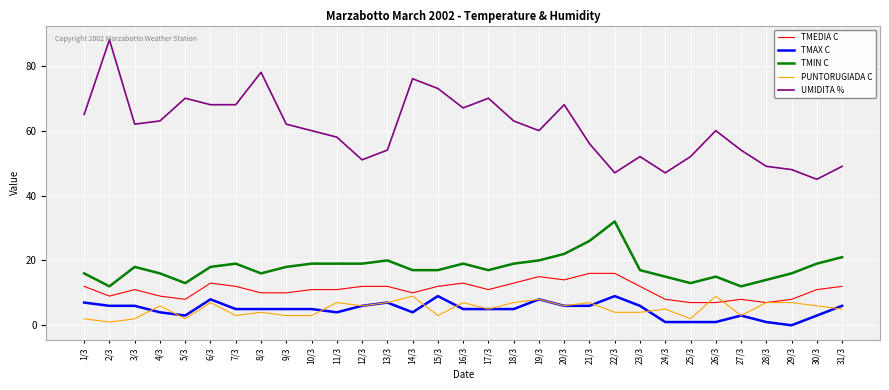

Which series changed the most between 9/3 and 15/3?

UMIDITA %